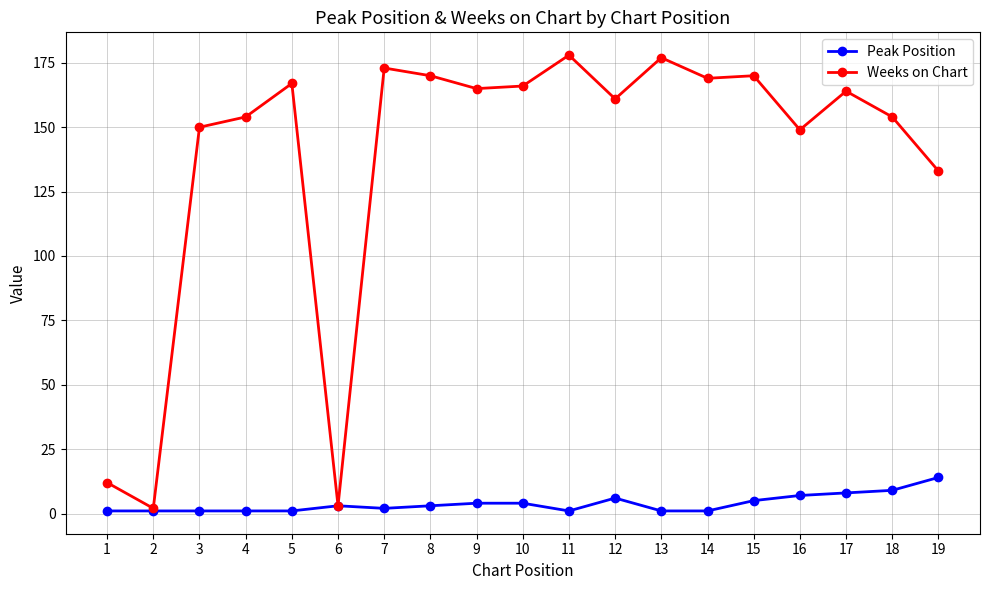

Does the chart display data point markers on the line(s)?

Yes